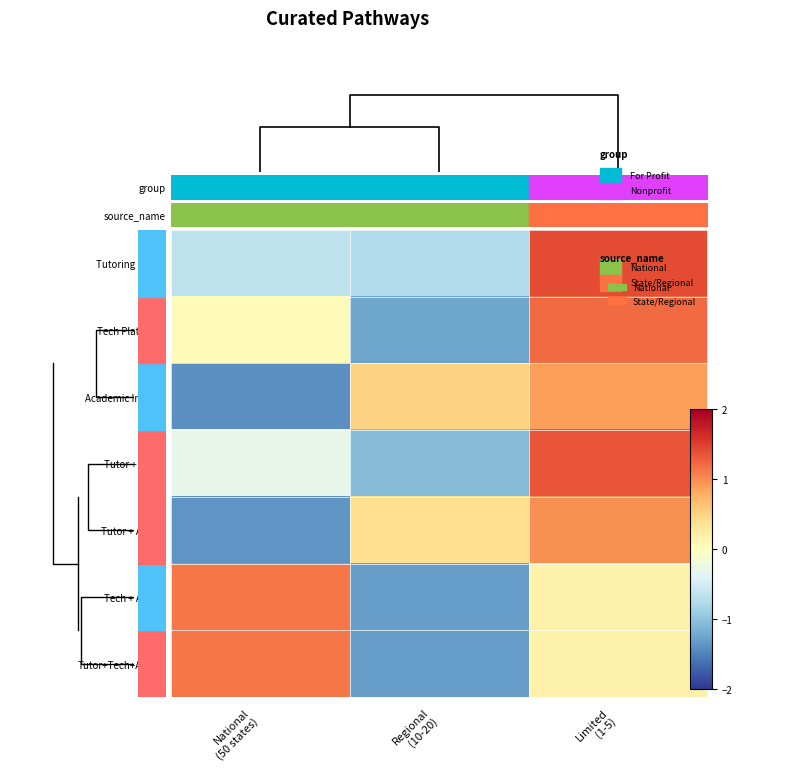

Which series has the largest total across all categories?

row_0